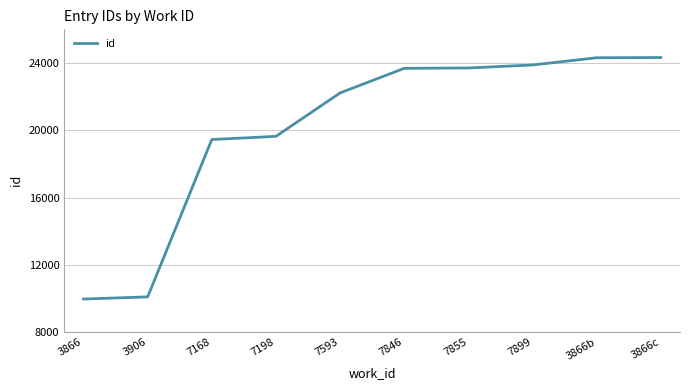

What is the difference between the maximum and minimum values?

14357